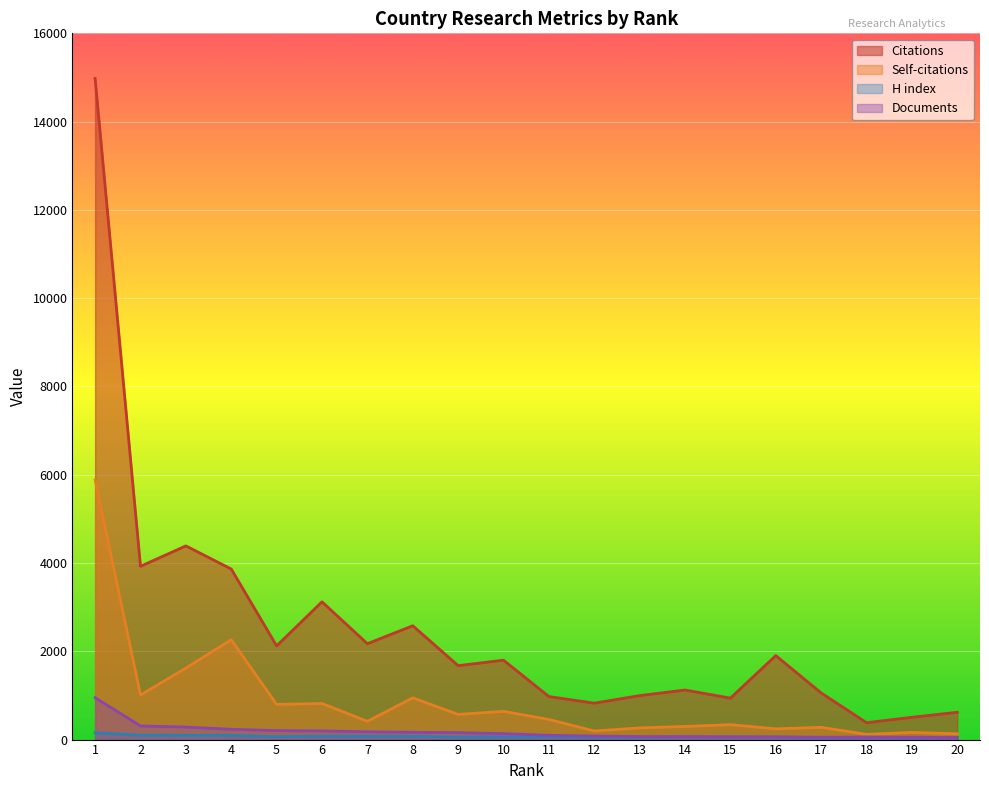

Between 1 and 6, which is larger?

1